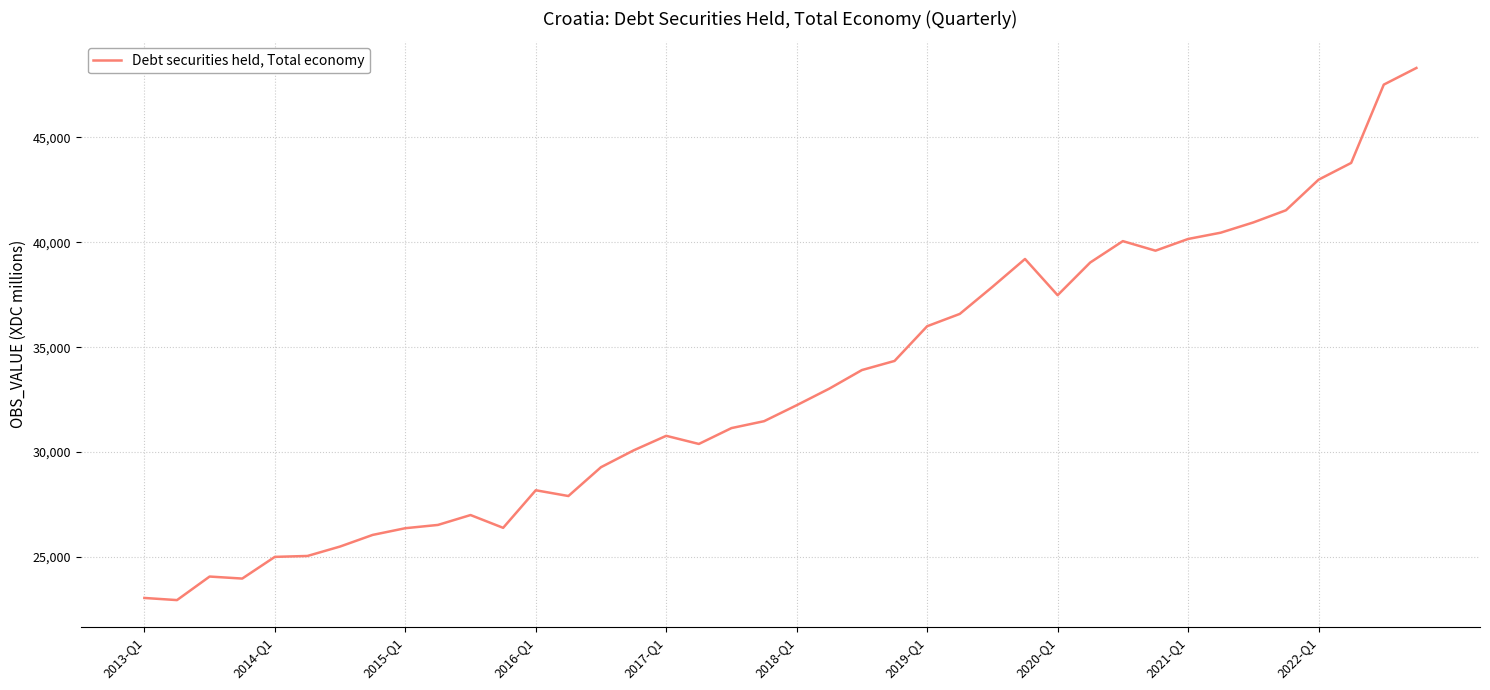

What is the minimum value shown in the chart?

22944.3